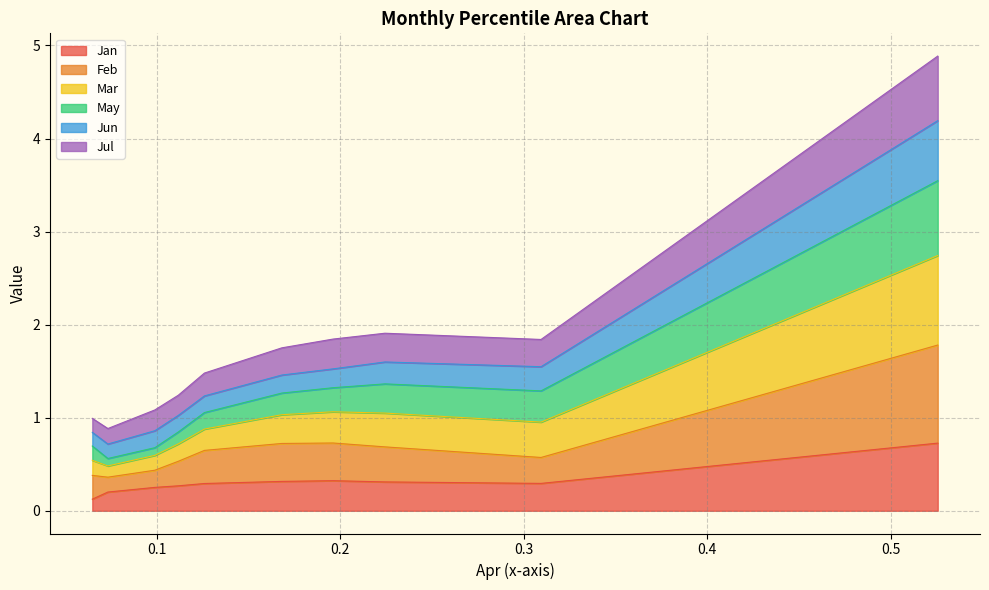

What is the maximum value for Jan?

0.7